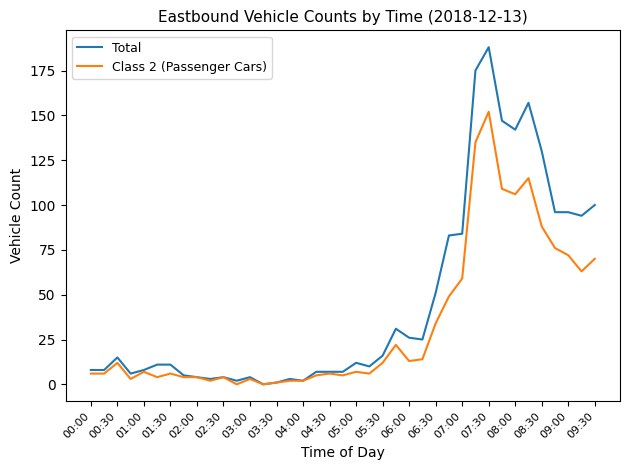

List the series in order of their overall mean, highest first.

Total, Class 2 (Passenger Cars)